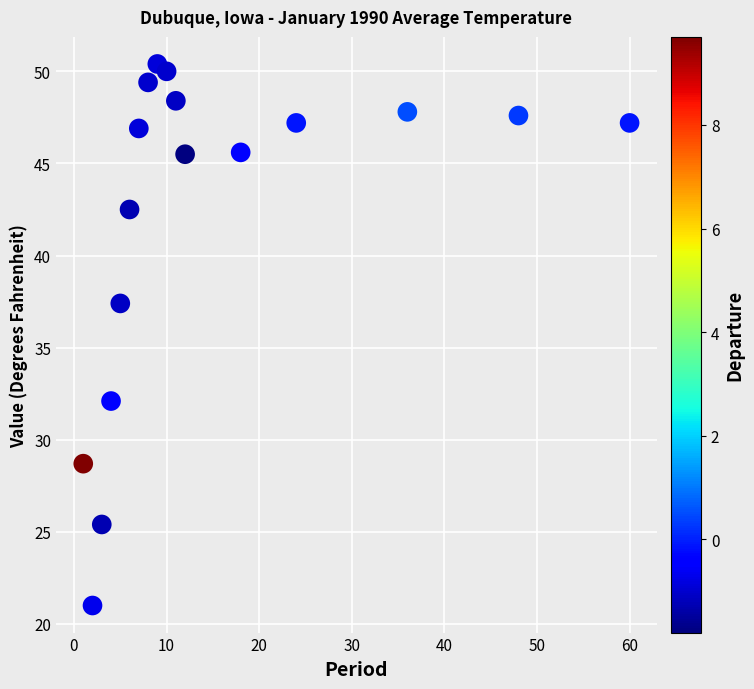

What Y value in the scatter plot is closest to 35?

37.4